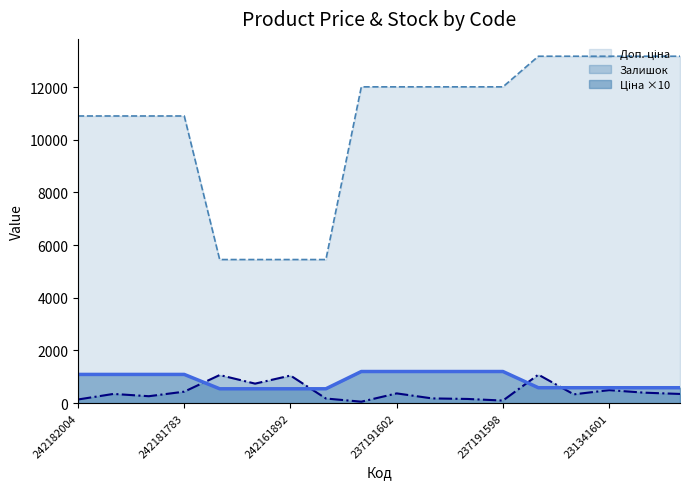

Which series has the widest spread of values?

Доп. ціна